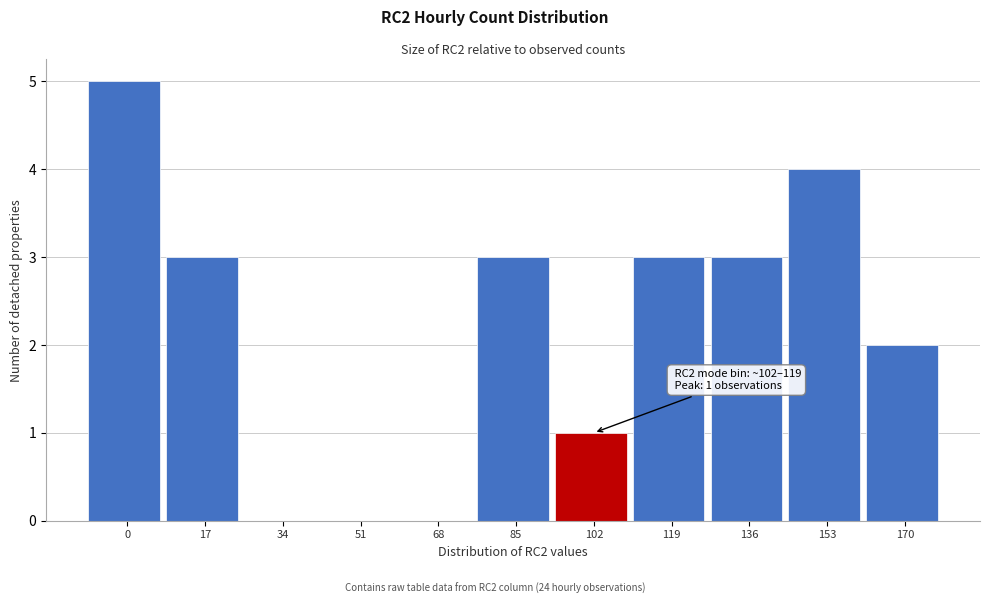

Reading left to right, transcribe all the data shown in this chart.

0=5	17=3	34=0	51=0	68=0	85=3	102=1	119=3	136=3	153=4	170=2